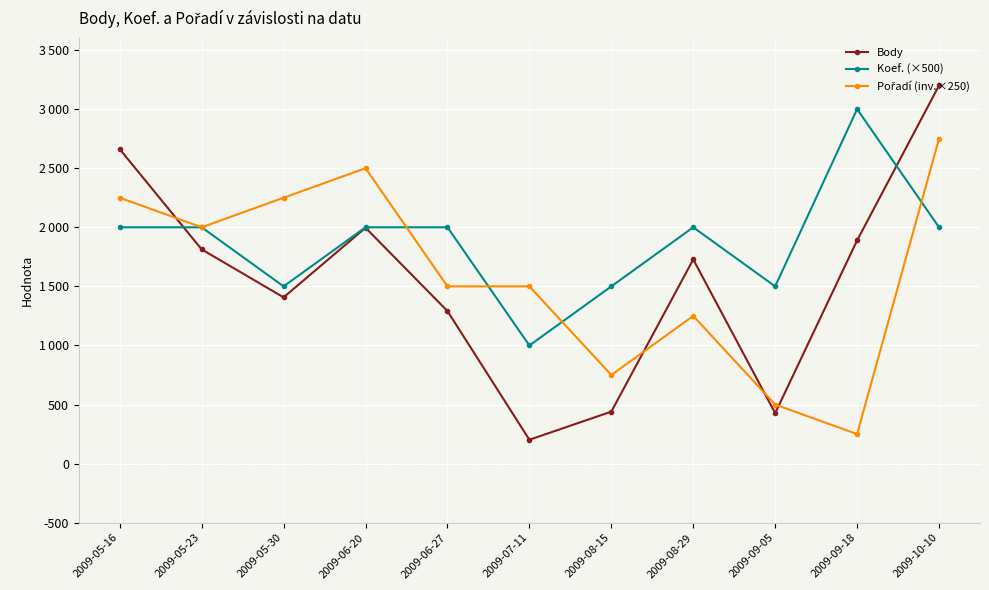

What is the difference between the maximum and minimum values in the Pořadí (inv.×250) series?

2500